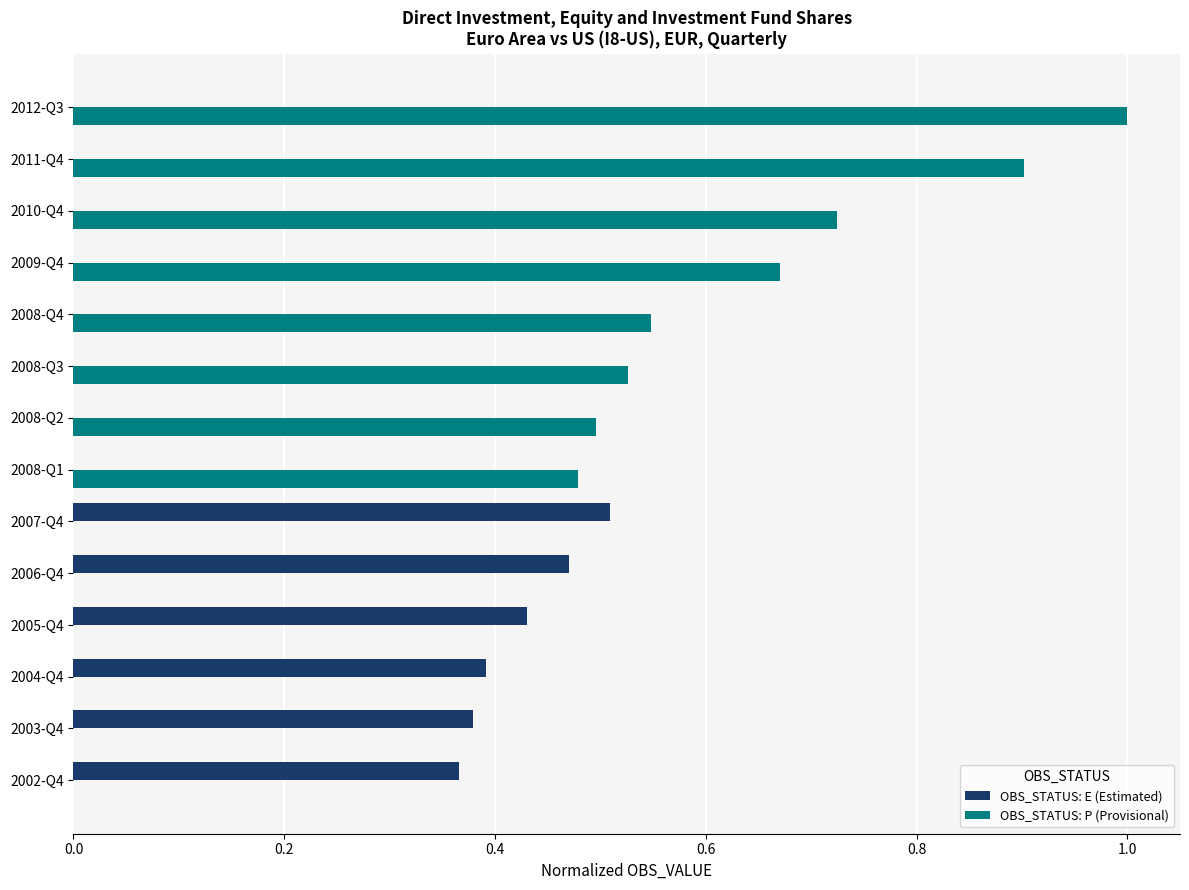

Is the value of OBS_STATUS: P (Provisional) at 2010-Q4 greater than the value of OBS_STATUS: E (Estimated) at 2011-Q4?

Yes